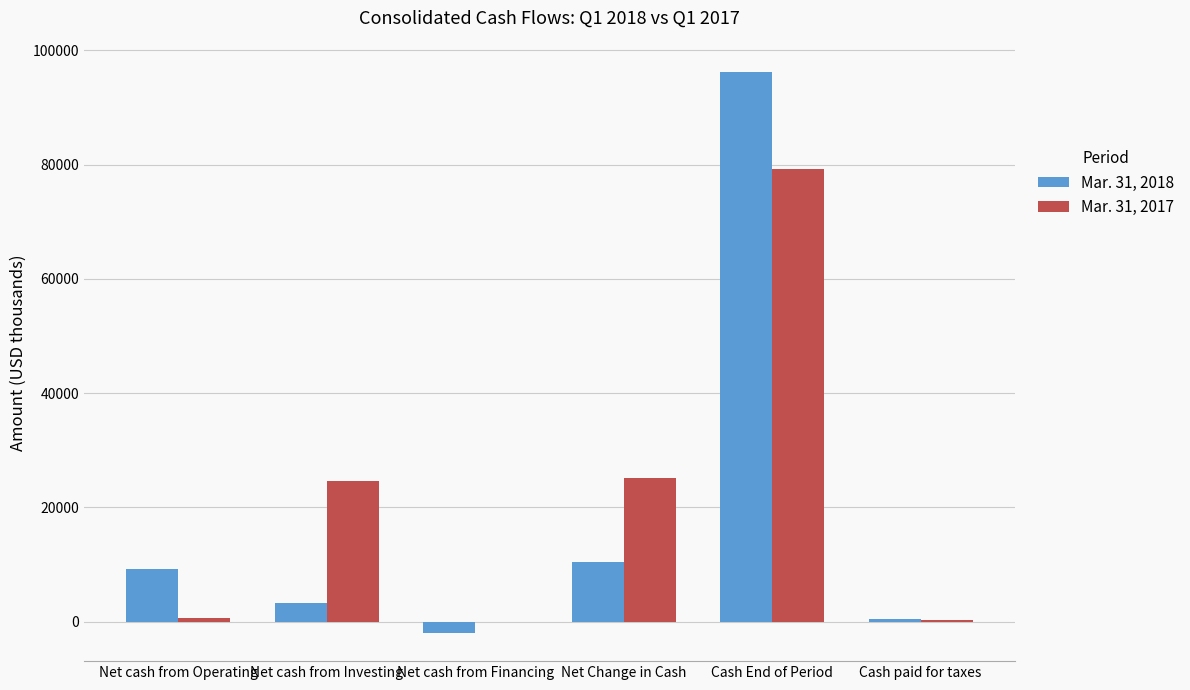

Read the Mar. 31, 2017 value at Net cash from Investing, to the nearest 100.

24600